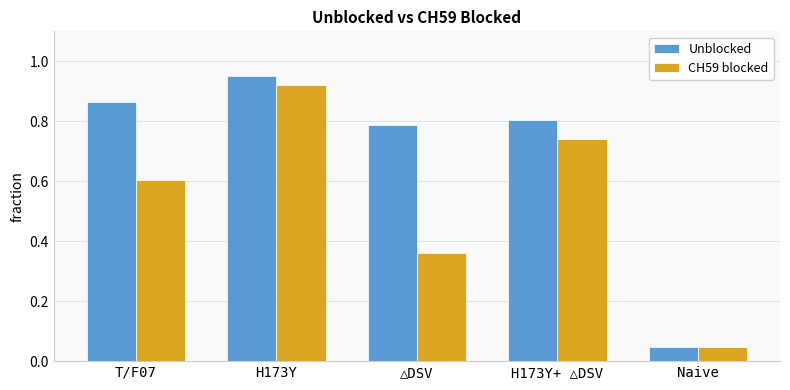

Where is CH59 blocked nearest to the value 0?

Naive